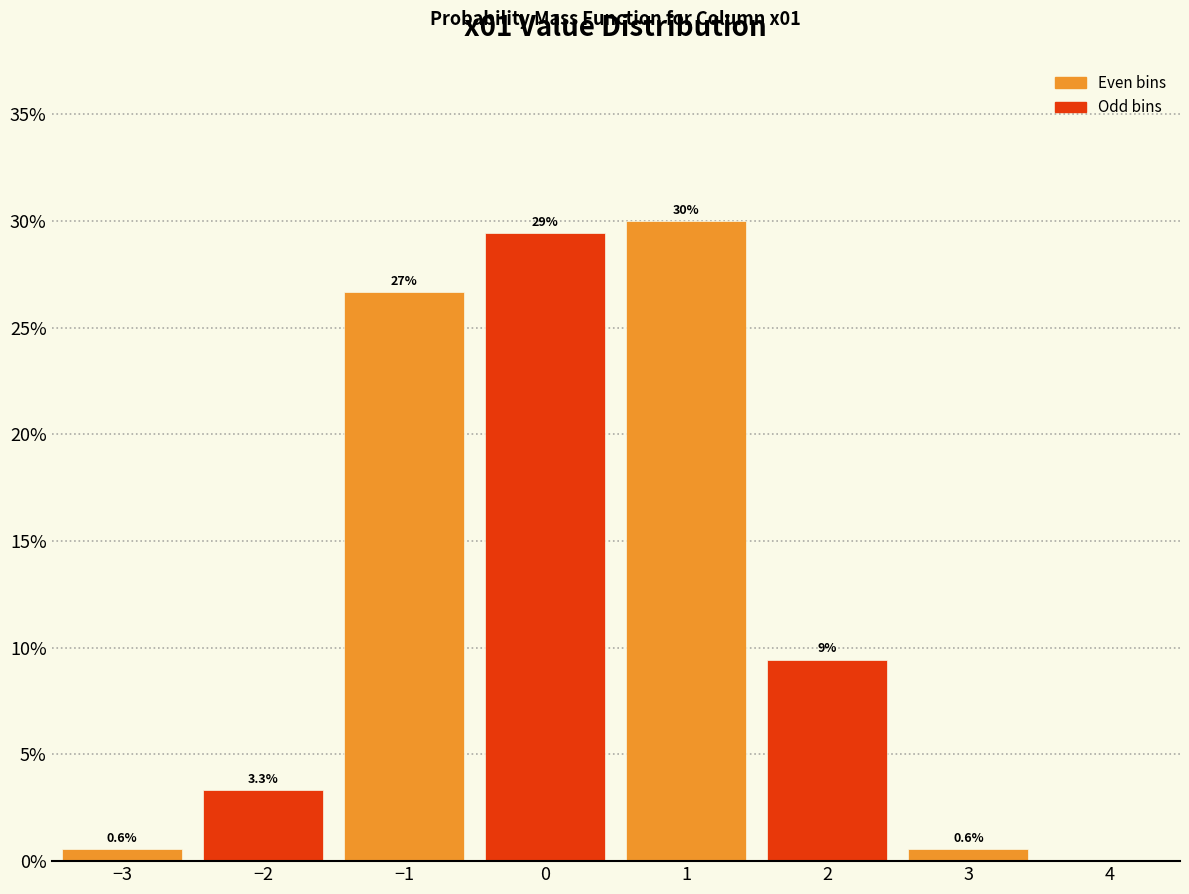

Which range on the x-axis has the tallest bar?

0.5 to 1.5